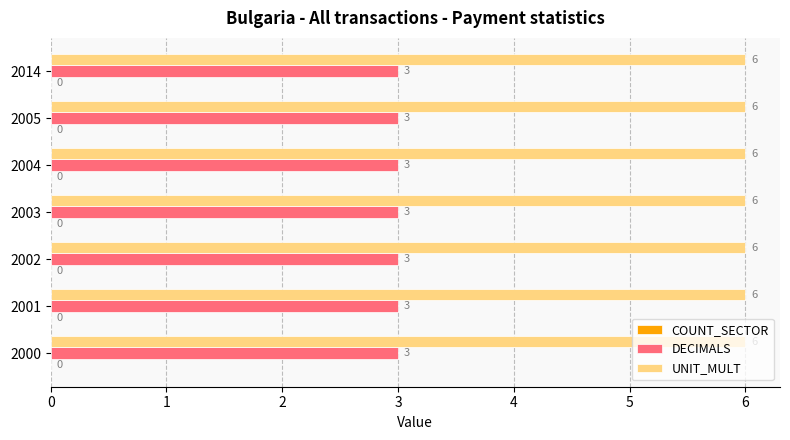

Rank the series by their average value, from lowest to highest.

DECIMALS, UNIT_MULT